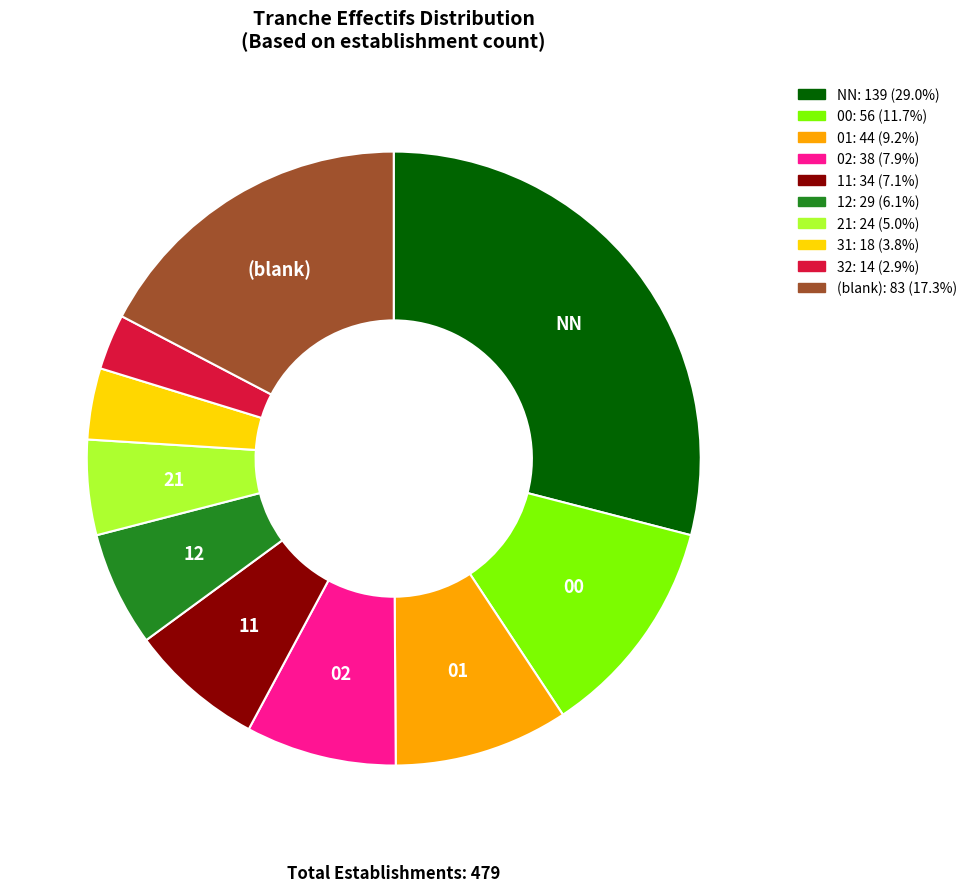

Is there any slice that represents more than half of the pie?

No